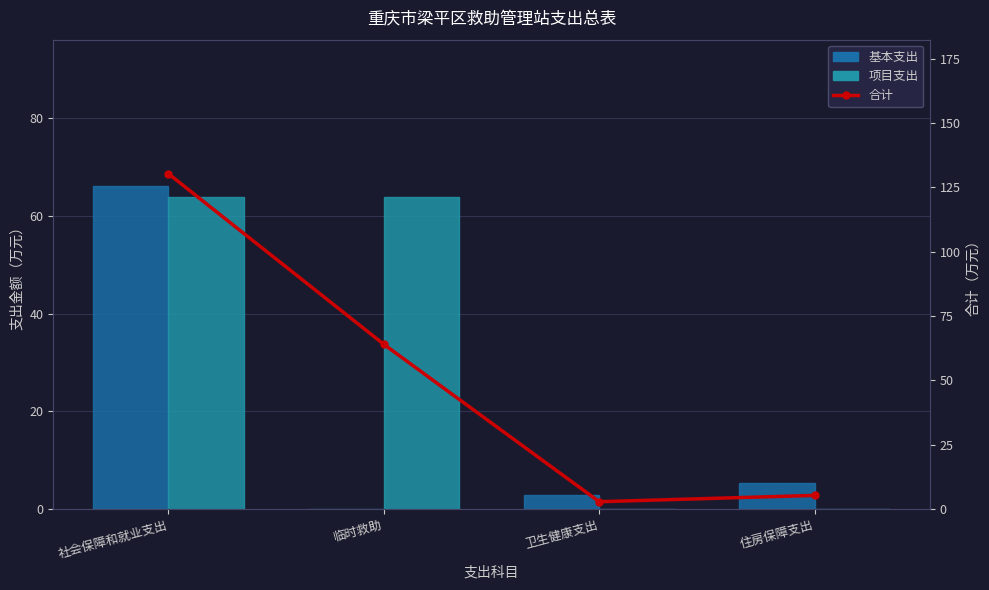

List the labels in order of 基本支出 value, largest first.

社会保障和就业支出, 住房保障支出, 卫生健康支出, 临时救助